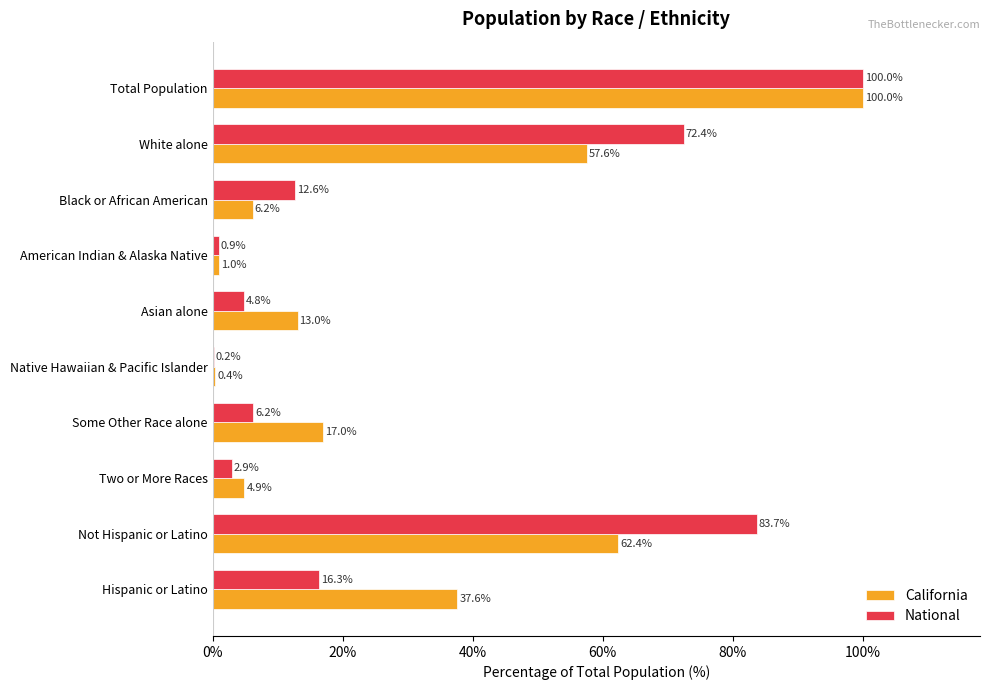

How many distinct data groups are displayed?

2